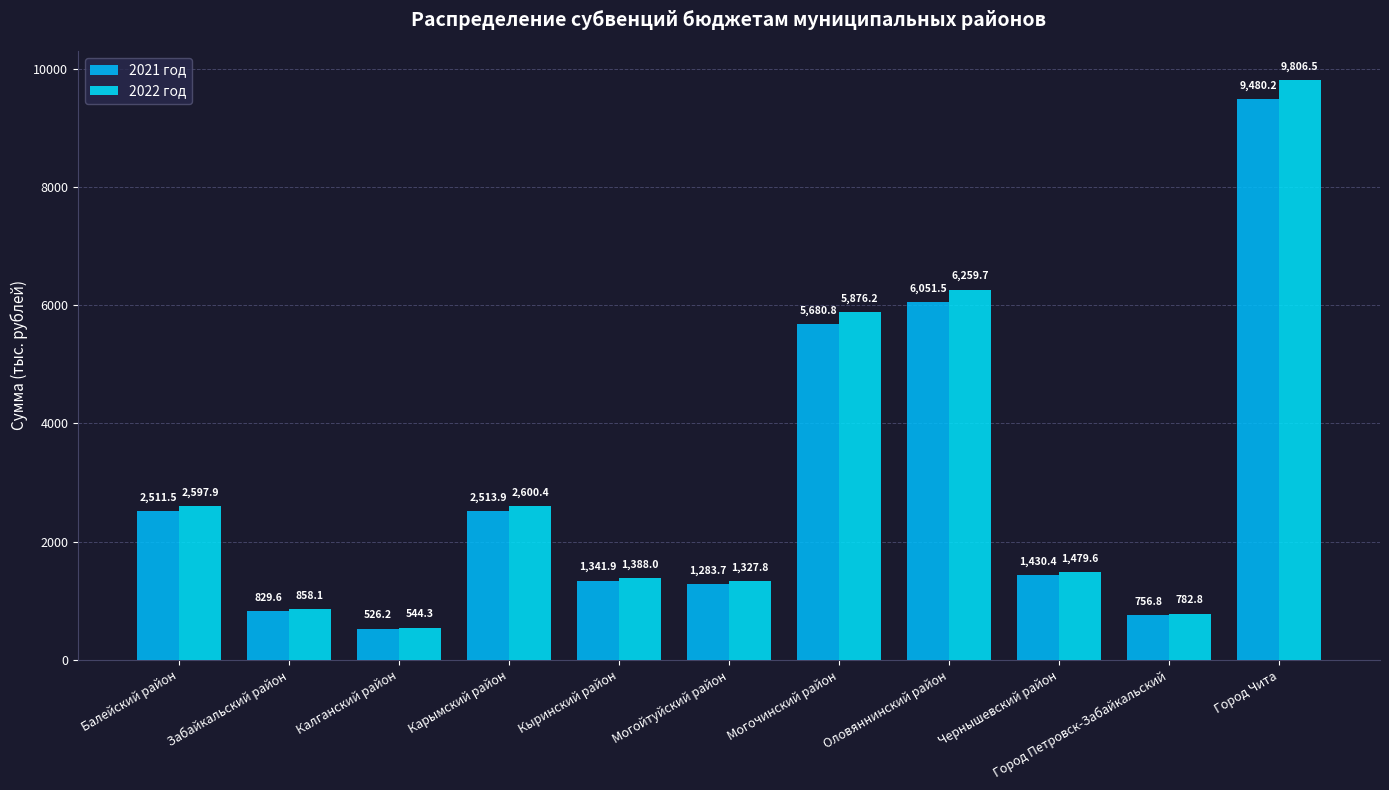

At which category is the sum across all series the highest?

Город Чита